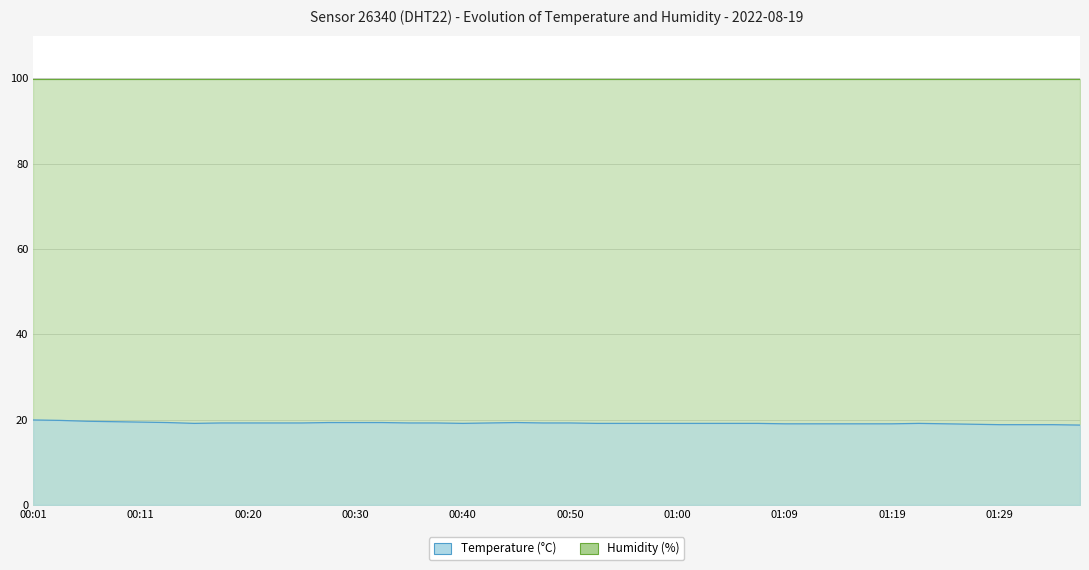

What is the label of the 34th point from the left?

01:22